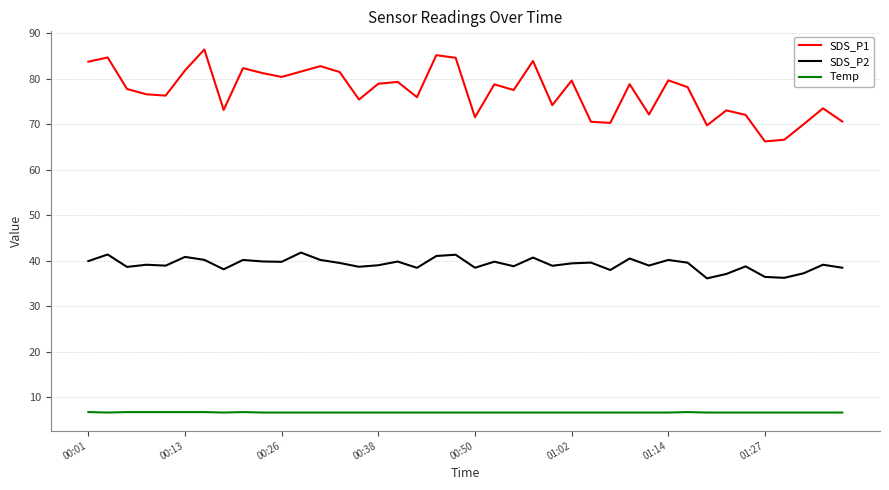

Which series has the largest total across all categories?

SDS_P1